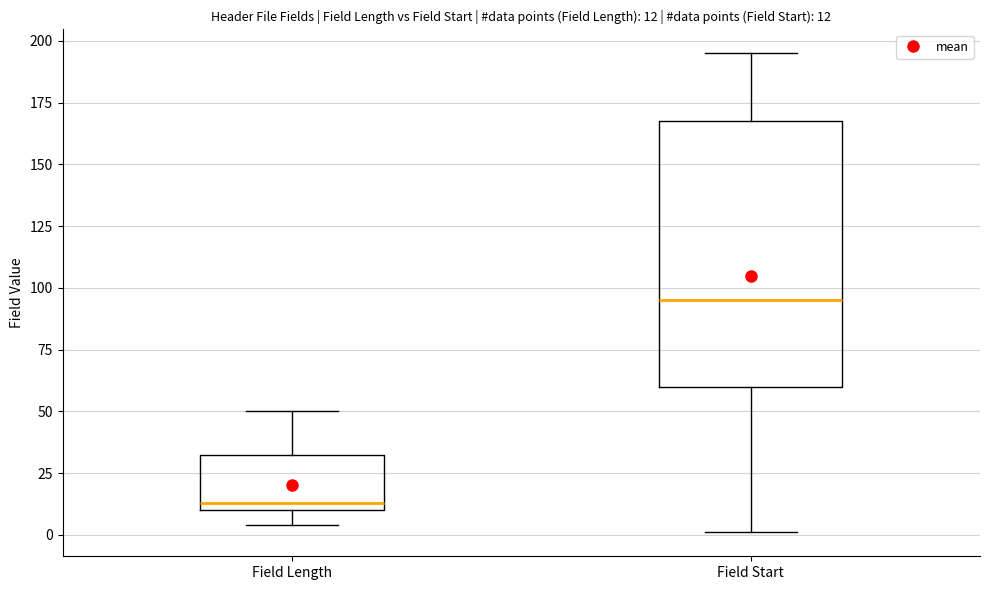

Which box's median line is the highest?

Field Start